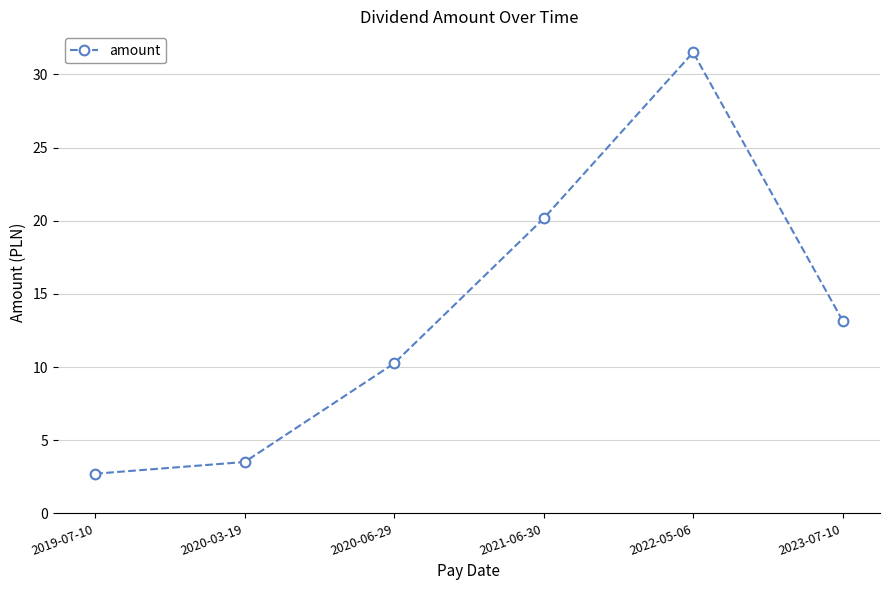

What value does the data have at 2020-03-19?

3.5